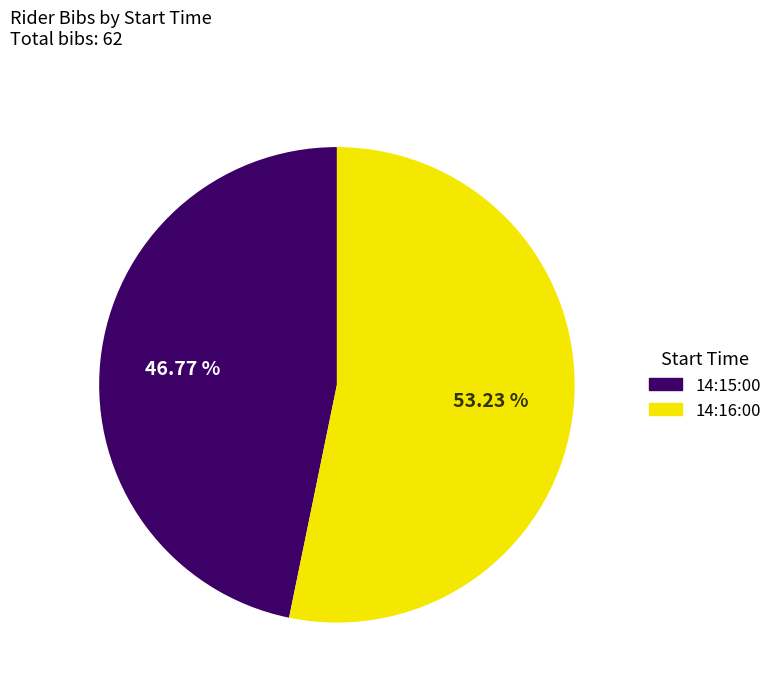

What percentage is NOT represented by 14:15:00?

53.2%